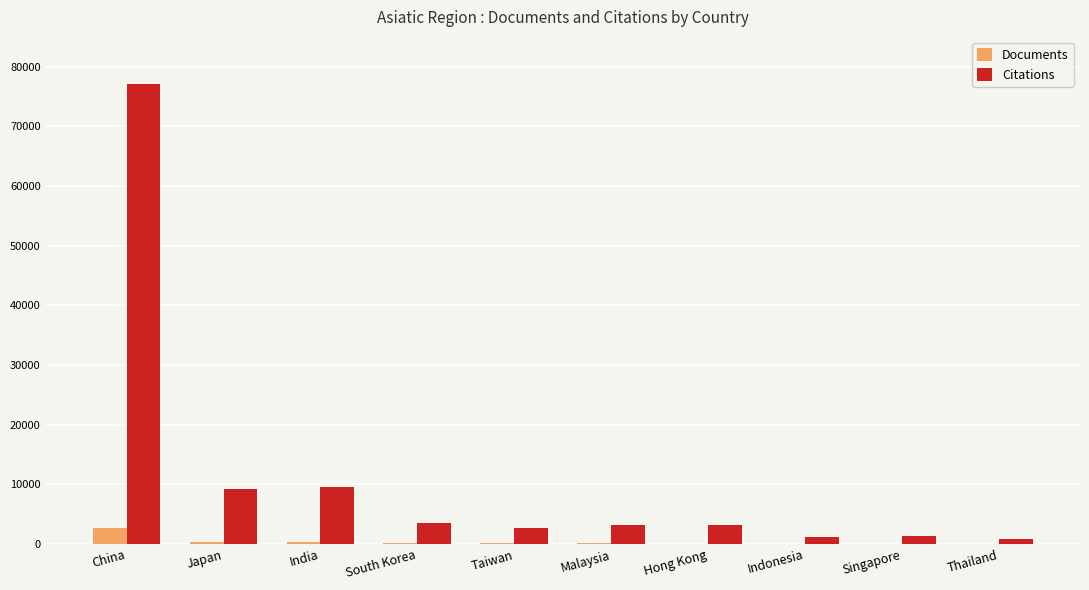

What value does the Documents series have at Singapore, to the nearest 50?

50